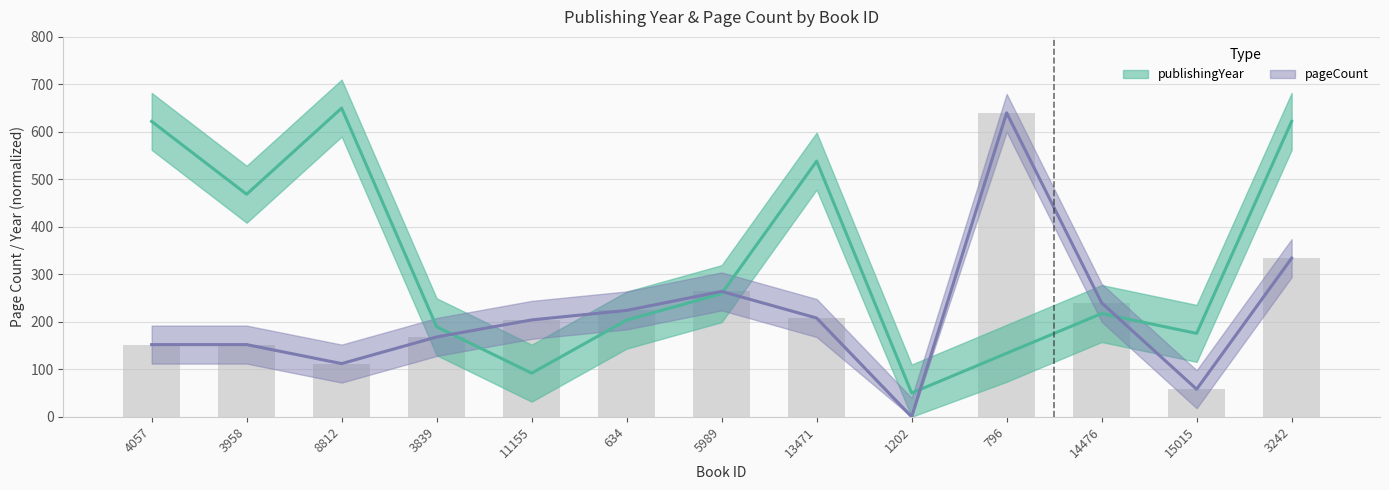

The value of pageCount at 13471 is 315.4. True or false?

False